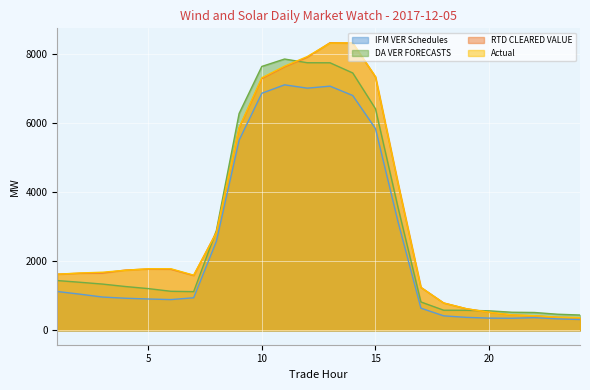

What is the value of the Actual point at the 16th from the left?

4236.0